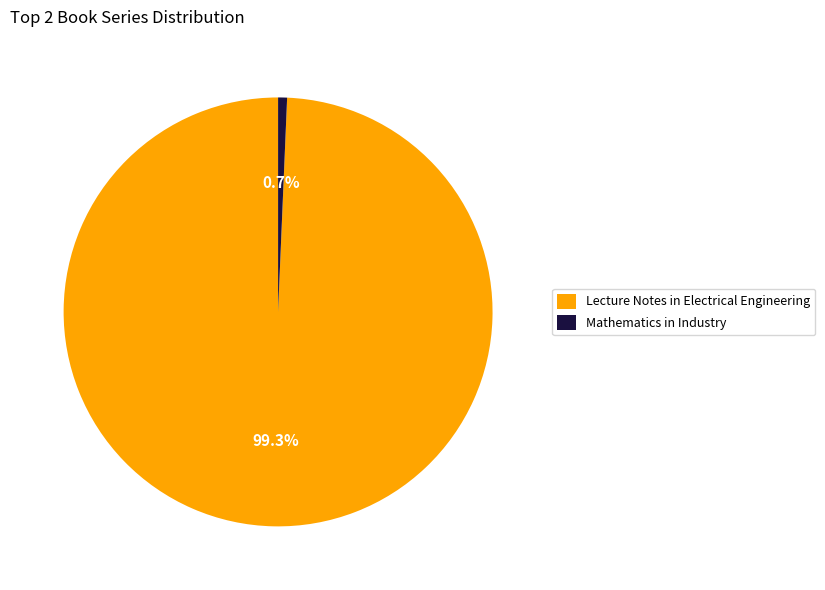

What percentage do Lecture Notes in Electrical Engineering and Mathematics in Industry together represent?

100.0%